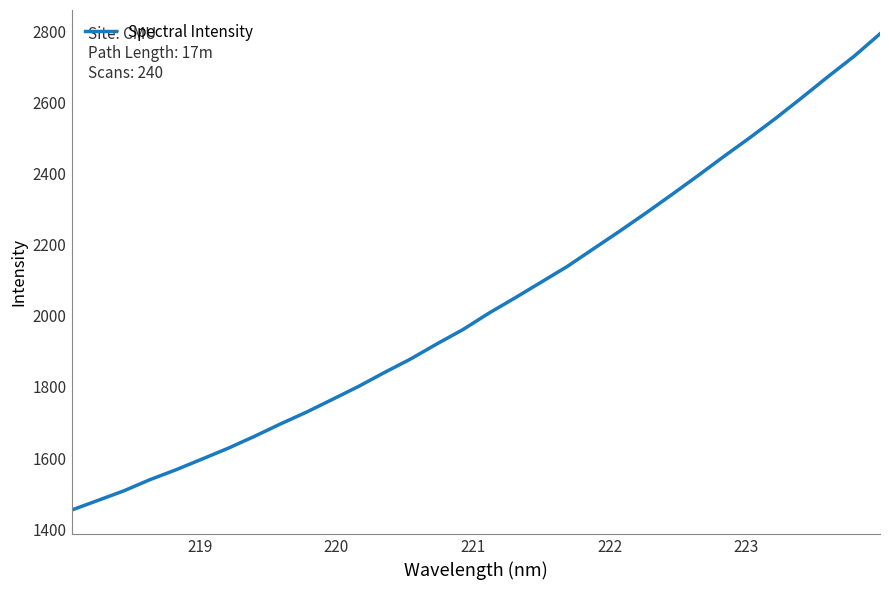

What is the difference between the maximum and minimum values?

1339.3